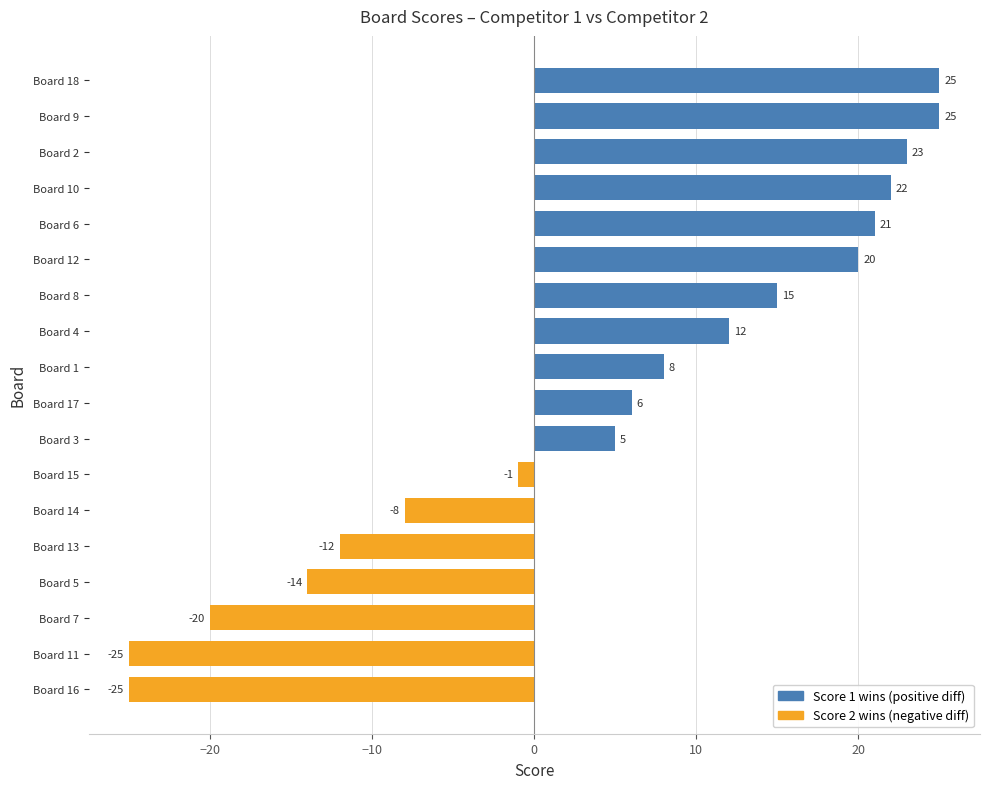

What is the maximum value shown in the chart?

25